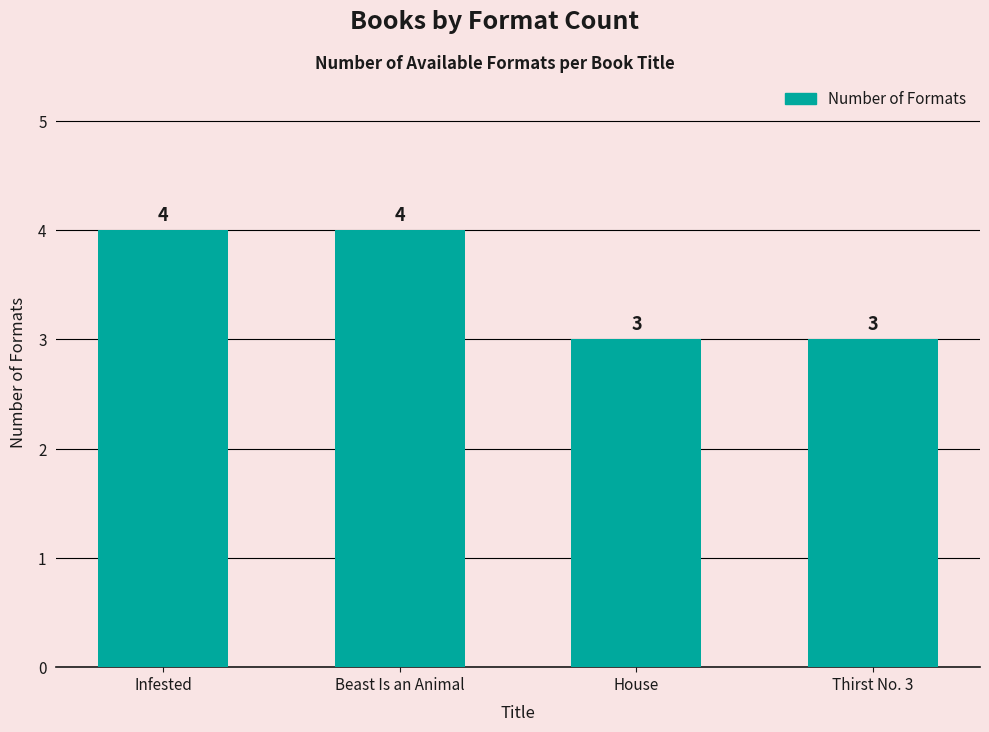

What is the ratio of the value at Thirst No. 3 to the value at House?

1.0